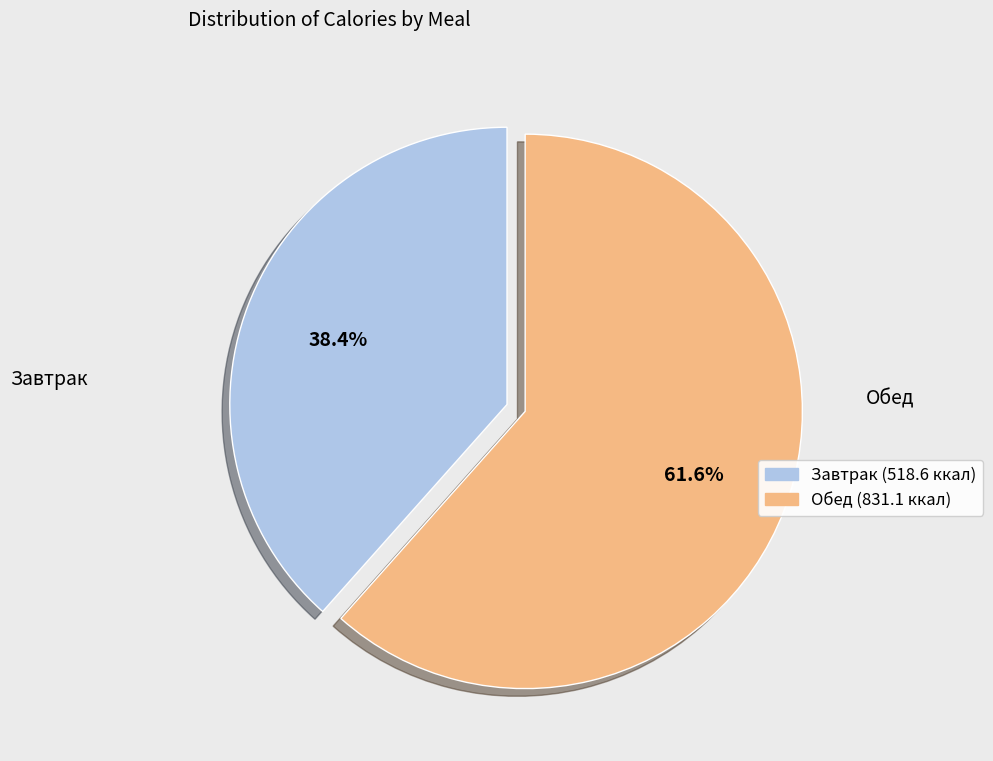

Is there any slice that represents more than half of the pie?

Yes